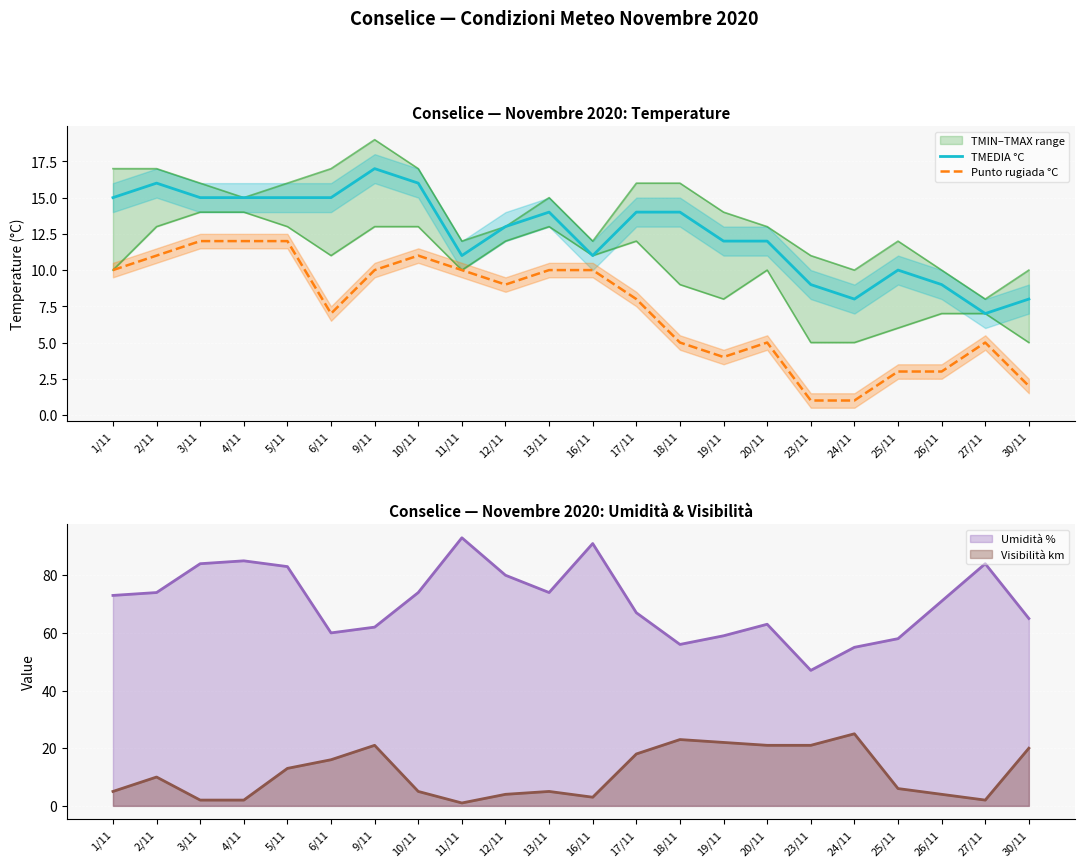

Is it true that Punto rugiada °C equals 3 at 9/11?

False